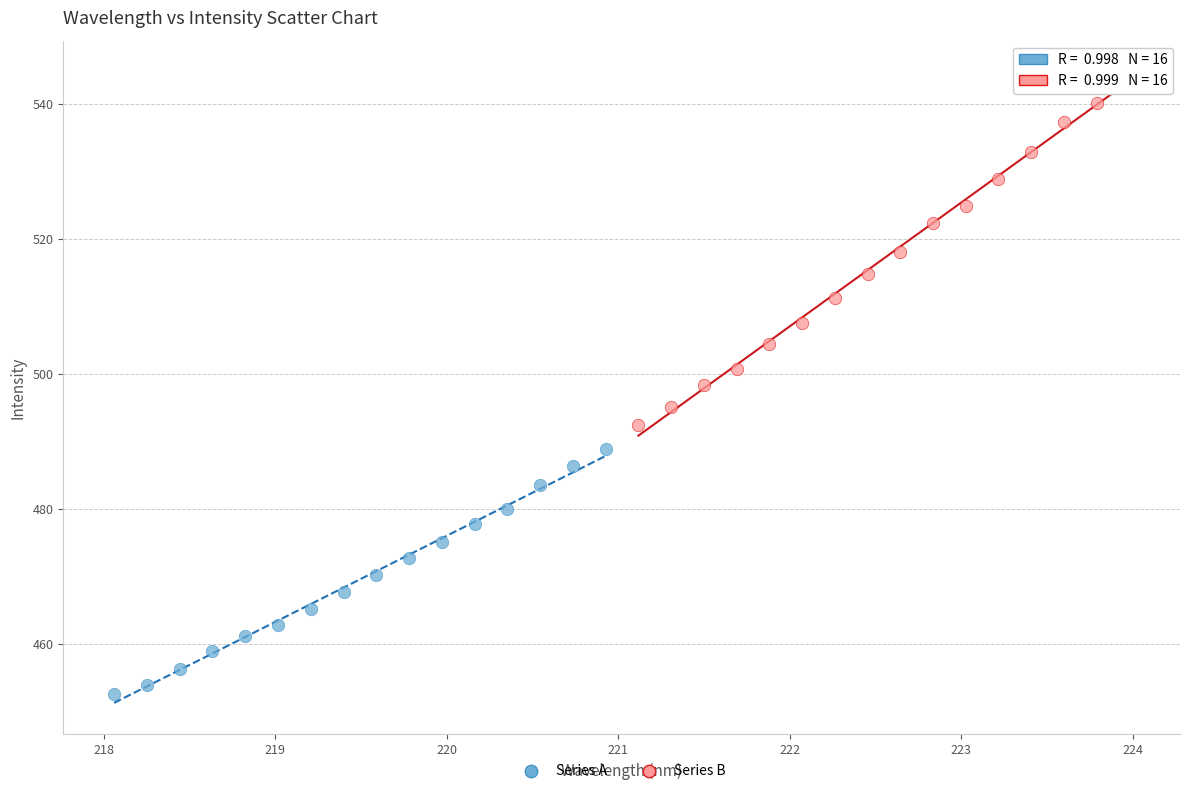

What are all the series names shown in the legend?

Series A, Series B